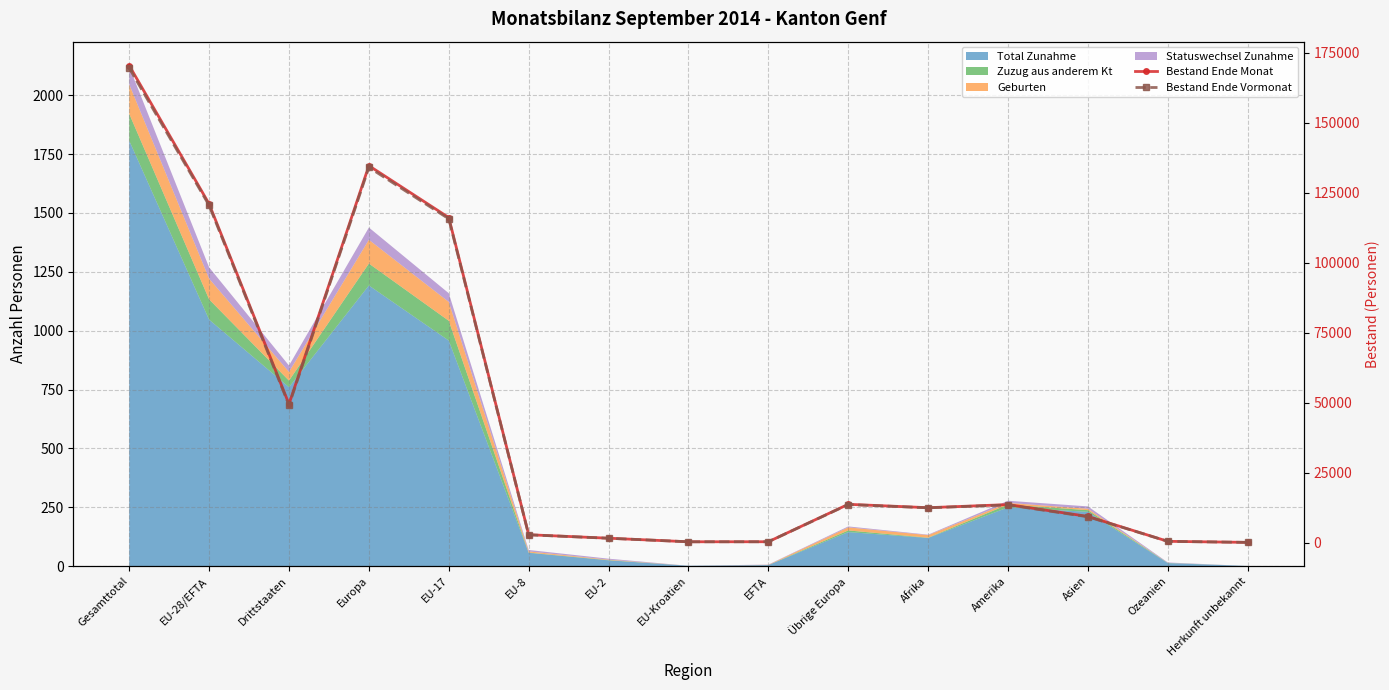

What is the value of the Bestand Ende Monat point at the 8th from the left?

266